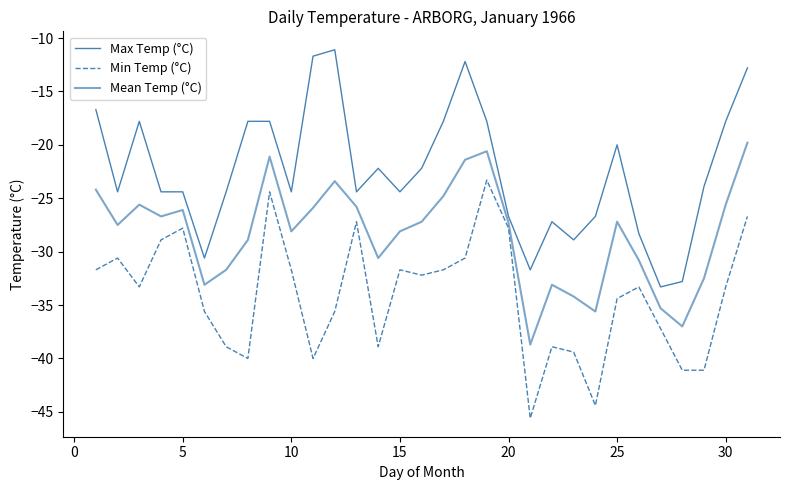

Reading left to right, list all the values displayed in this chart.

Max Temp (°C): -16.7	-24.4	-17.8	-24.4	-24.4	-30.6	-24.4	-17.8	-17.8	-24.4	-11.7	-11.1	-24.4	-22.2	-24.4	-22.2	-17.8	-12.2	-17.8	-26.7	-31.7	-27.2	-28.9	-26.7	-20.0	-28.3	-33.3	-32.8	-23.9	-17.8	-12.8
Min Temp (°C): -31.7	-30.6	-33.3	-28.9	-27.8	-35.6	-38.9	-40.0	-24.4	-31.7	-40.0	-35.6	-27.2	-38.9	-31.7	-32.2	-31.7	-30.6	-23.3	-27.8	-45.6	-38.9	-39.4	-44.4	-34.4	-33.3	-37.2	-41.1	-41.1	-33.3	-26.7
Mean Temp (°C): -24.2	-27.5	-25.6	-26.7	-26.1	-33.1	-31.7	-28.9	-21.1	-28.1	-25.9	-23.4	-25.8	-30.6	-28.1	-27.2	-24.8	-21.4	-20.6	-27.3	-38.7	-33.1	-34.2	-35.6	-27.2	-30.8	-35.3	-37.0	-32.5	-25.6	-19.8